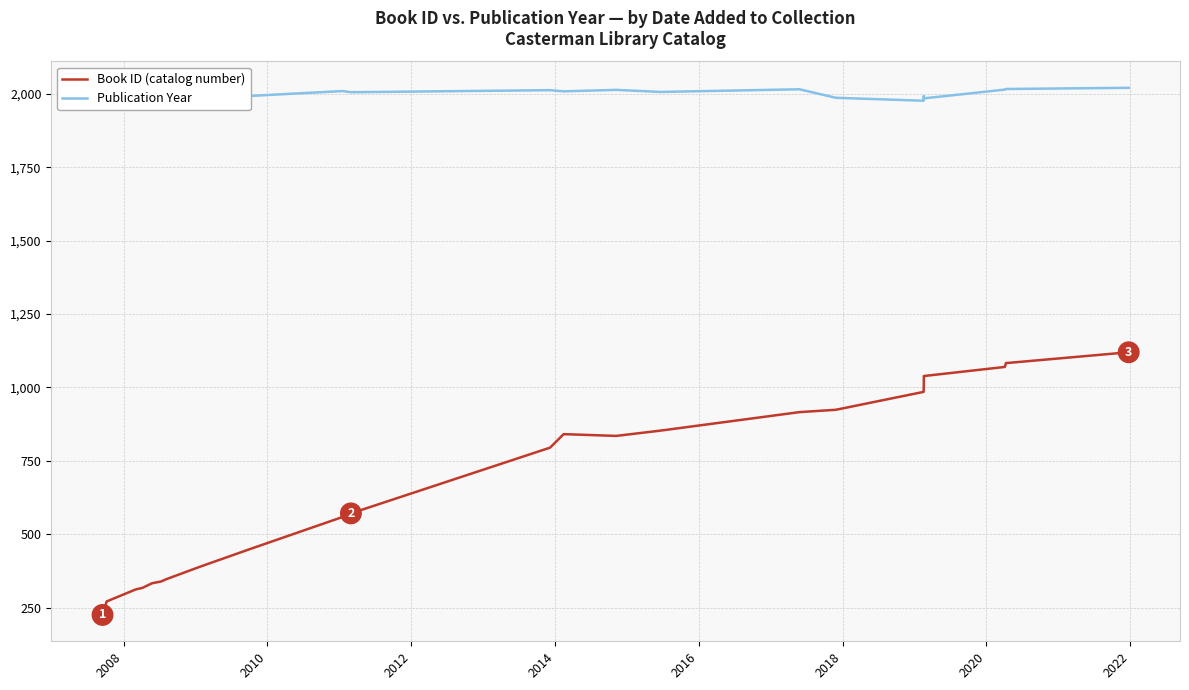

Which series has the largest total across all categories?

Publication Year